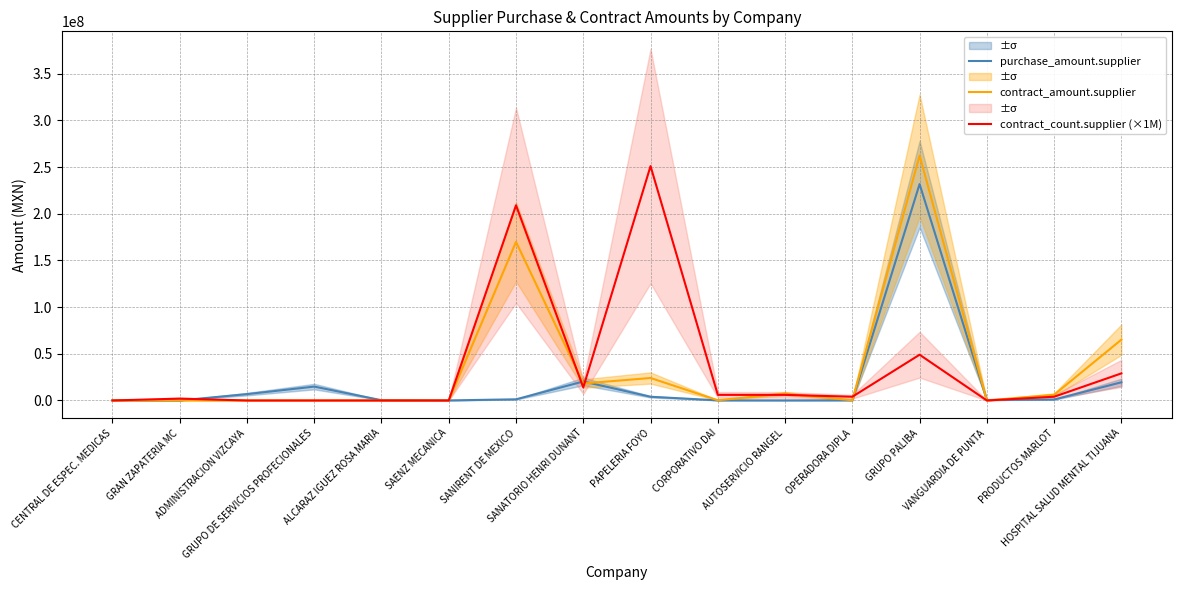

Which series has the largest range (max minus min)?

contract_amount.supplier